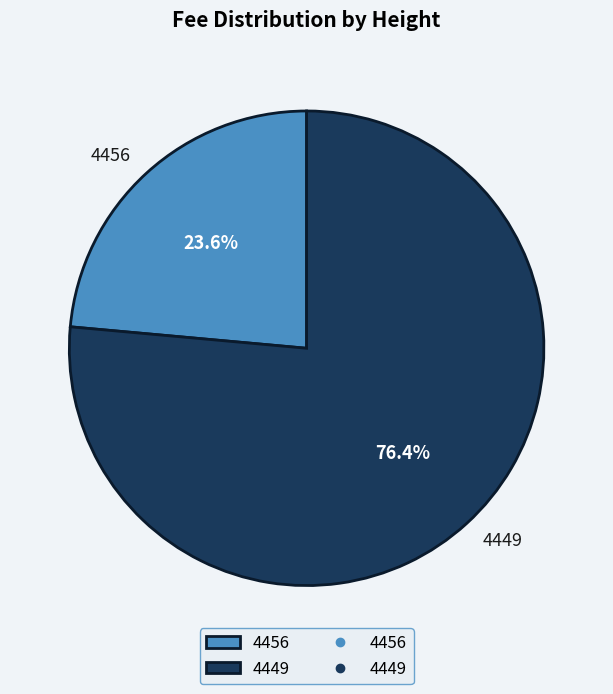

Which slice represents more than half of the pie?

4449